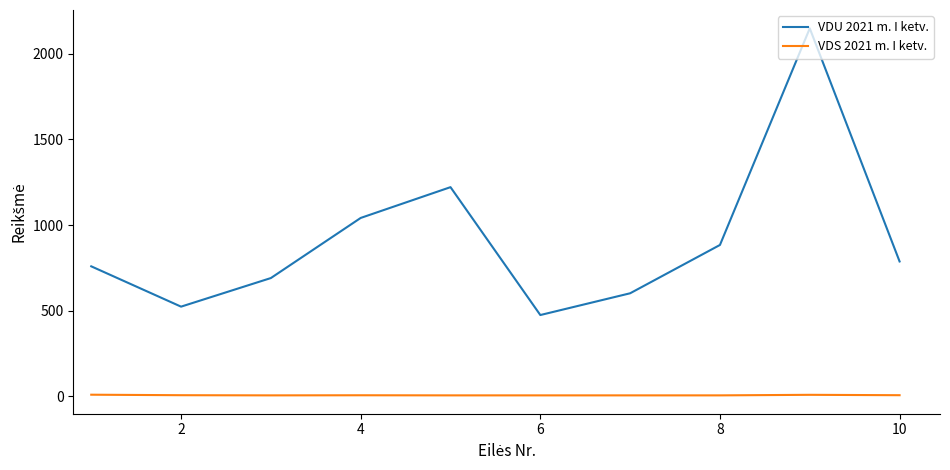

Rank the series by their maximum value, from lowest to highest.

VDS 2021 m. I ketv., VDU 2021 m. I ketv.